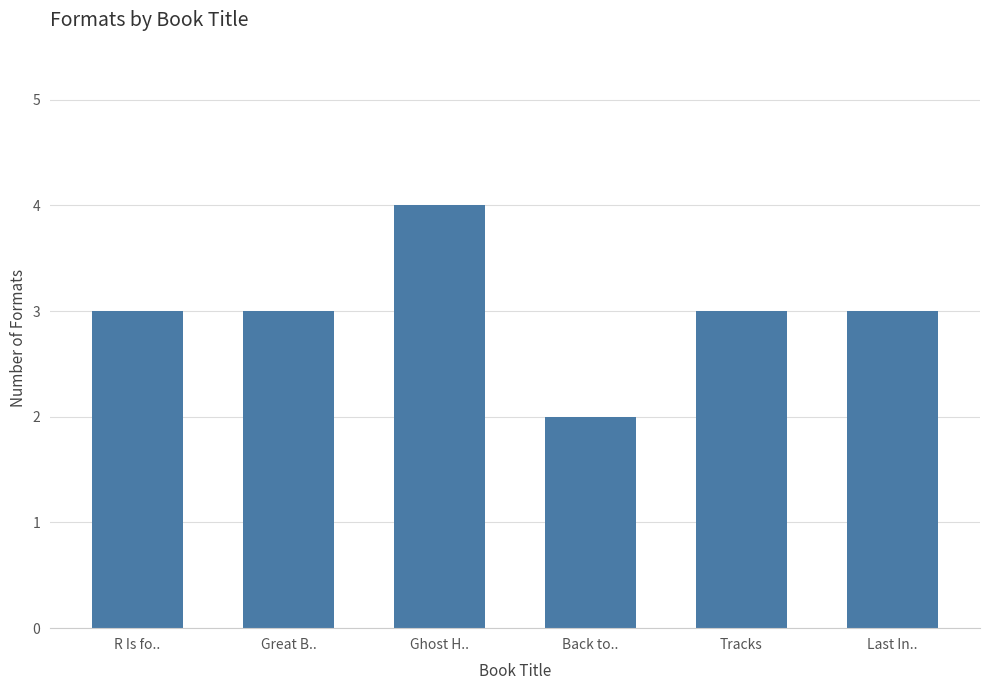

How many values are between 3 and 4?

5